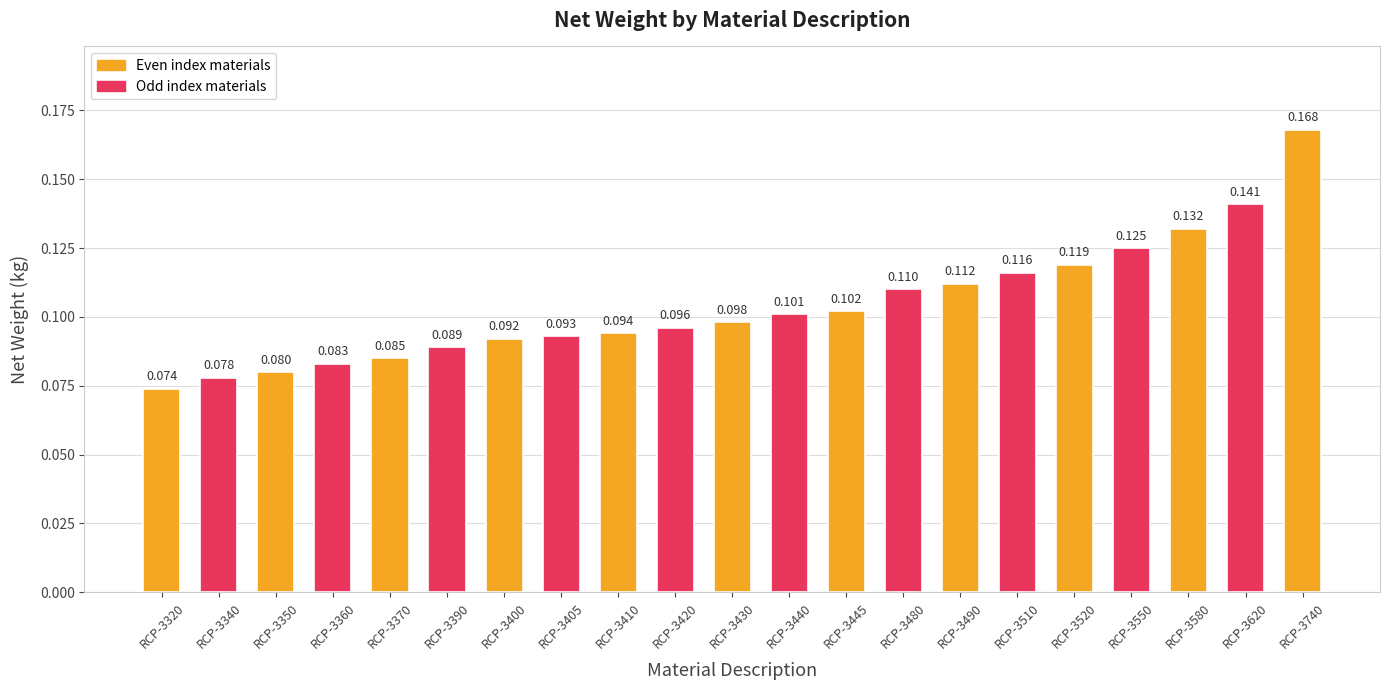

Reading right to left, what are all the values shown in this chart?

RCP-3740=0.2	RCP-3620=0.1	RCP-3580=0.1	RCP-3550=0.1	RCP-3520=0.1	RCP-3510=0.1	RCP-3490=0.1	RCP-3480=0.1	RCP-3445=0.1	RCP-3440=0.1	RCP-3430=0.1	RCP-3420=0.1	RCP-3410=0.1	RCP-3405=0.1	RCP-3400=0.1	RCP-3390=0.1	RCP-3370=0.1	RCP-3360=0.1	RCP-3350=0.1	RCP-3340=0.1	RCP-3320=0.1